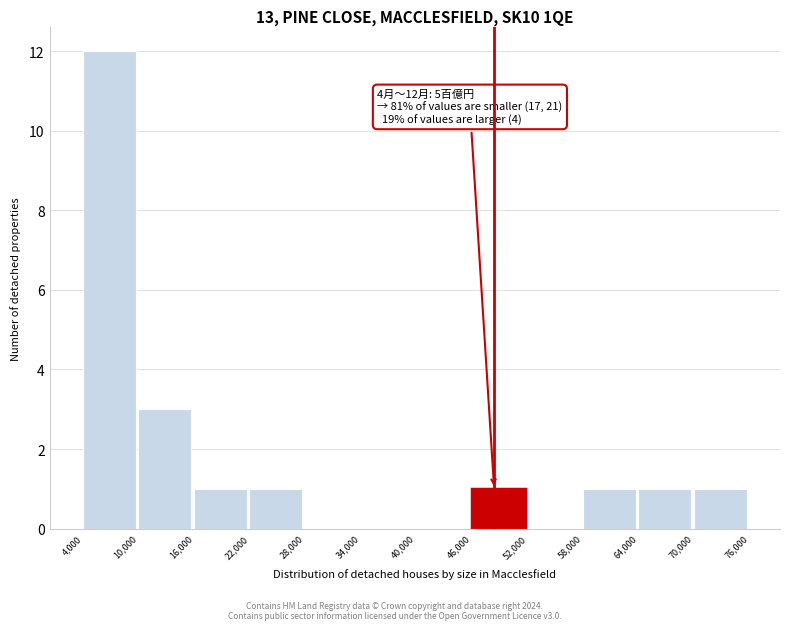

Which range on the x-axis has the tallest bar?

4,000 to 10,000